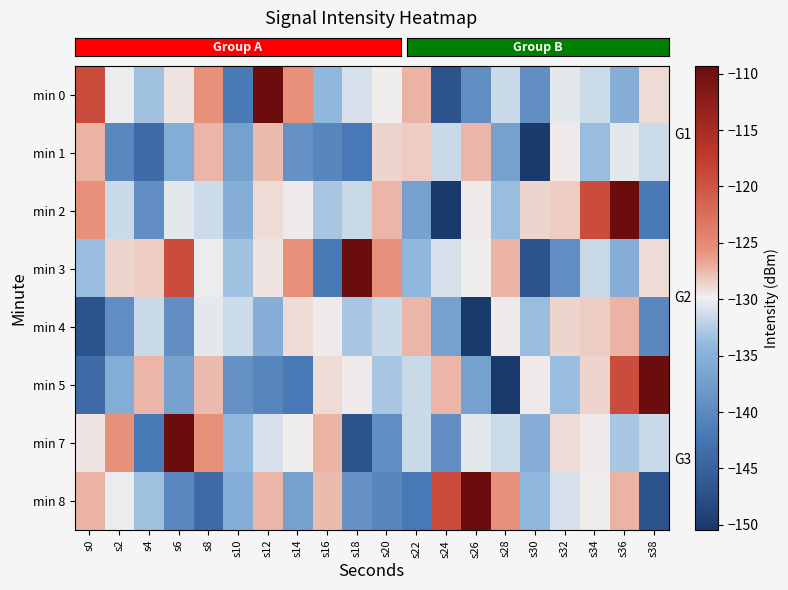

At which category does the chart reach its minimum across all series?

s30